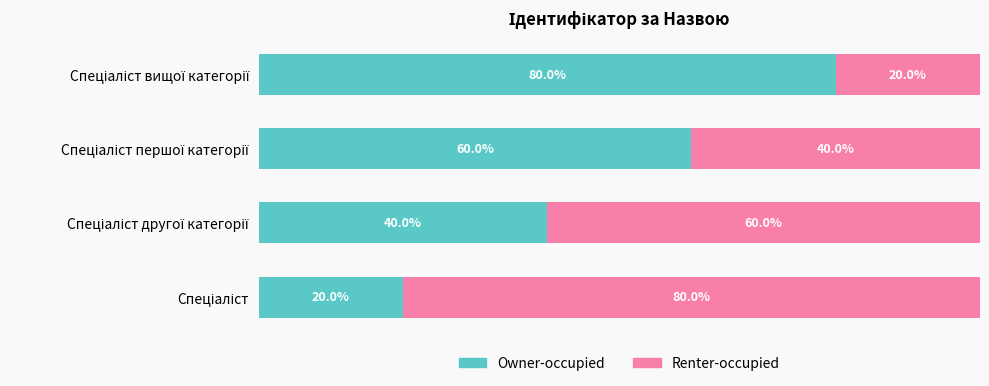

What is the value of the Owner-occupied bar at the 3rd from the left?

60